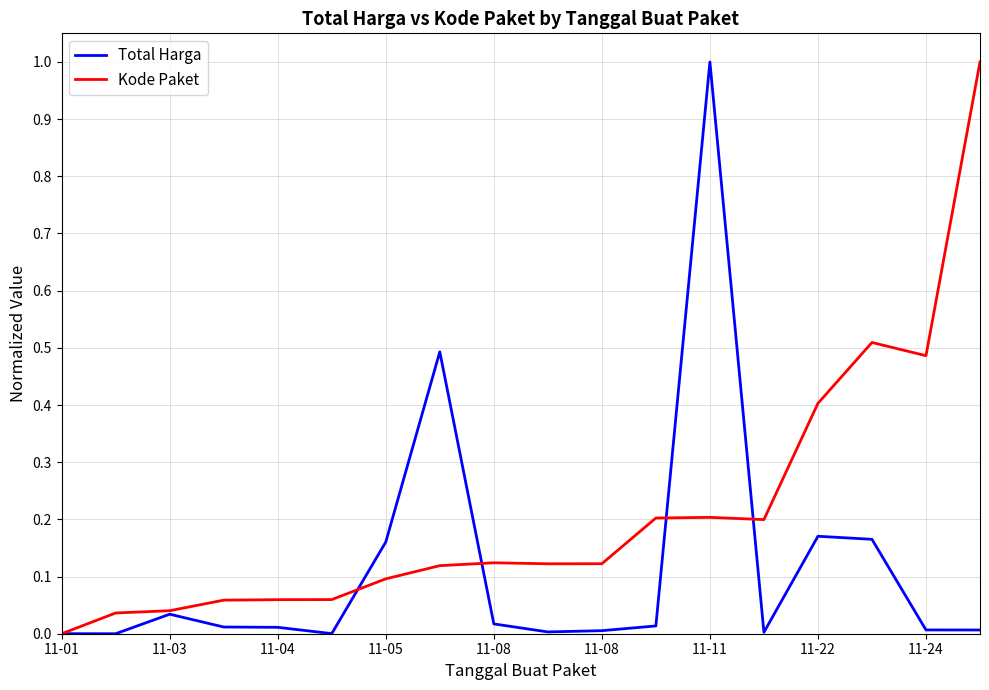

True or false: Total Harga and Kode Paket cross at least once.

True